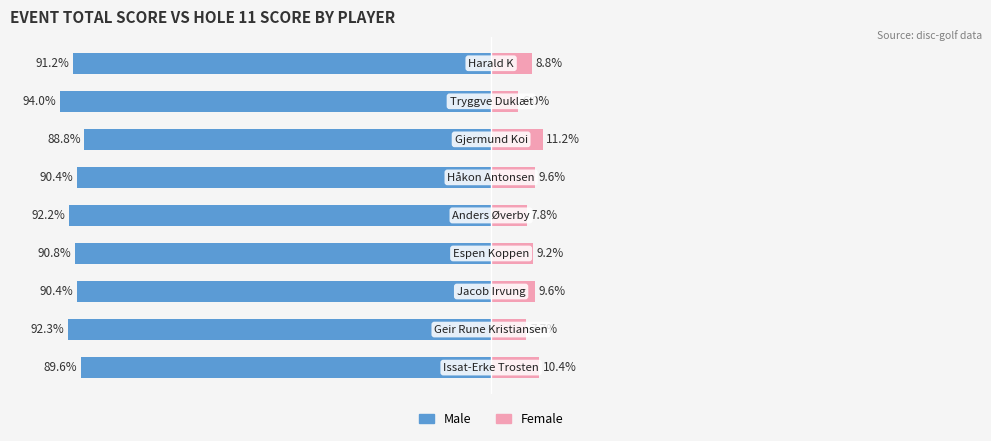

How many data points in Female are less than 9?

4